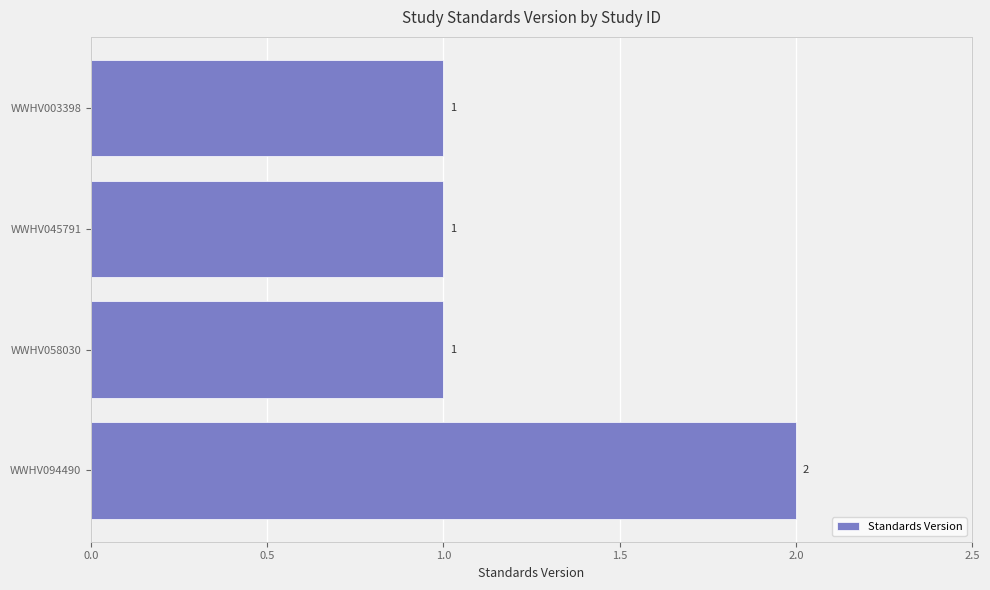

What is the value of the 1st bar from the top?

1